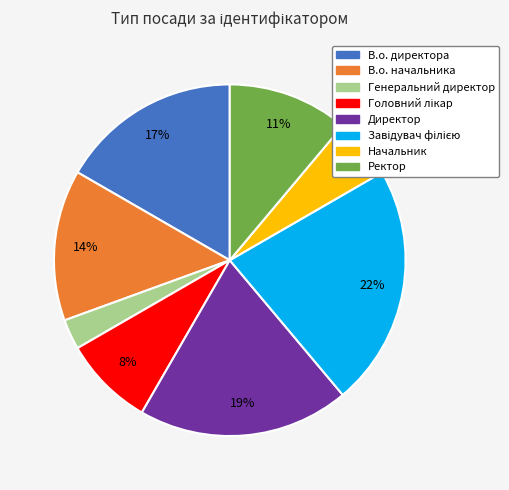

How many segments does this pie chart have?

8